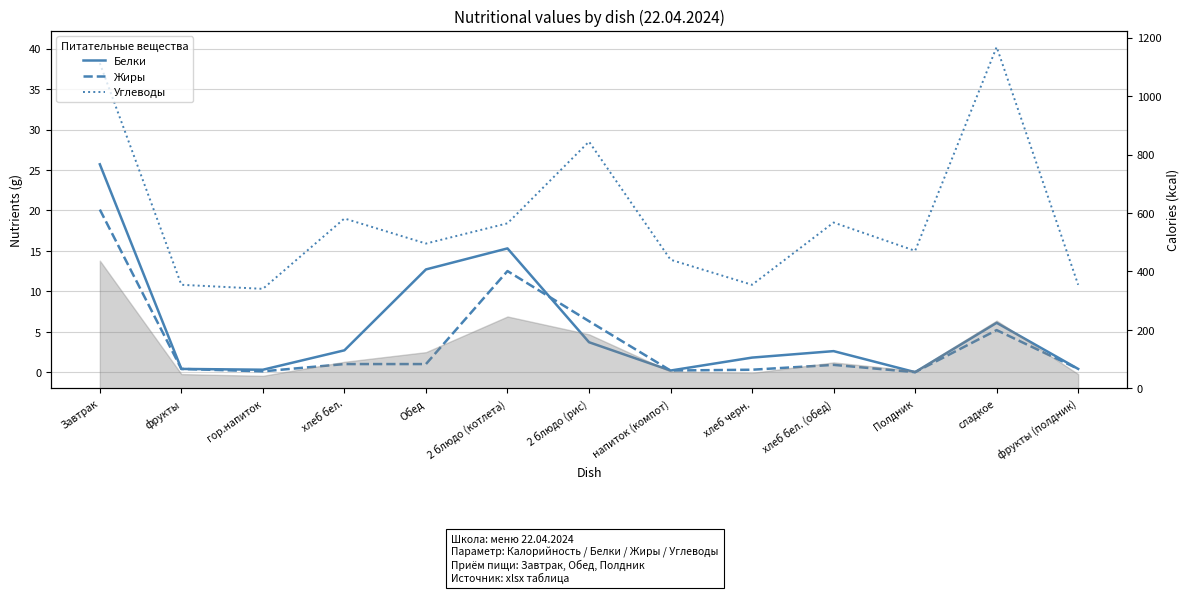

At which category does the chart reach its peak across all series?

сладкое